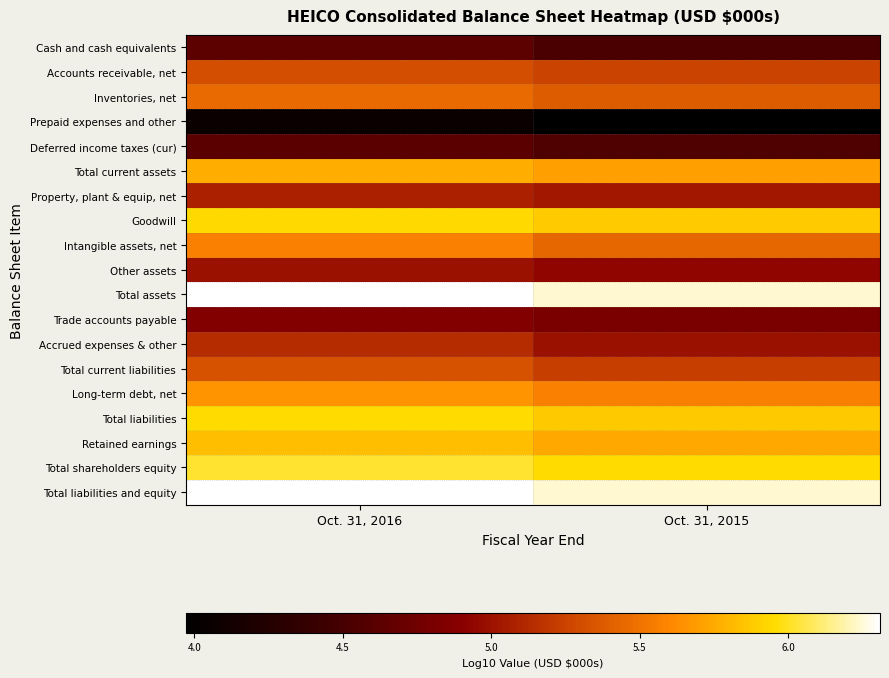

What is the spread (max minus min) of values at Oct. 31, 2015?

2.3